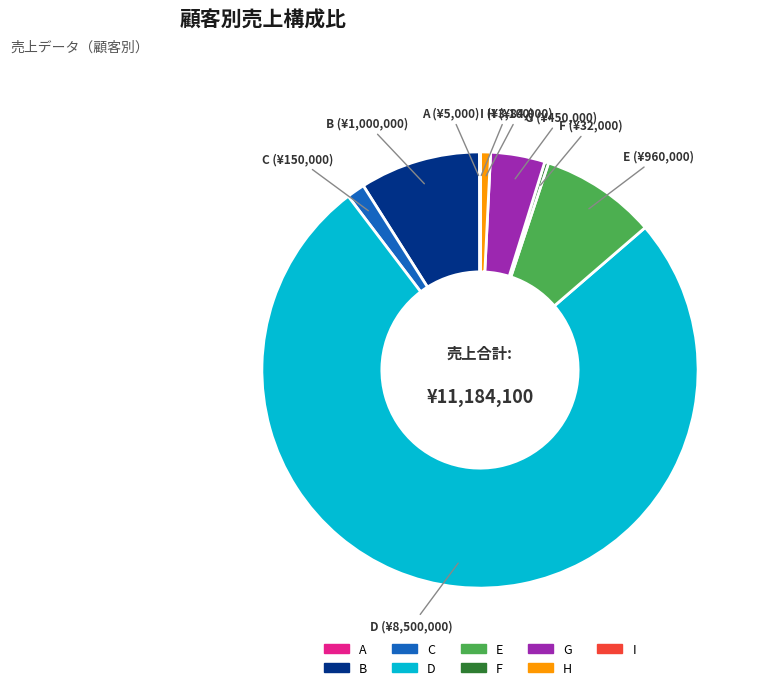

What is the largest slice in the pie chart?

D